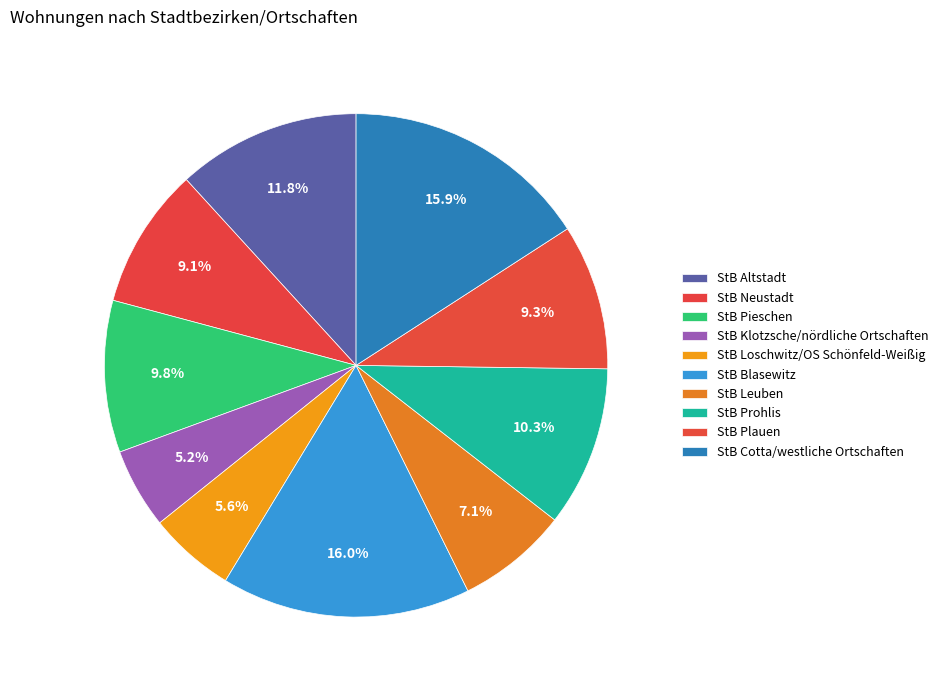

What is the change in value from StB Neustadt to StB Cotta/westliche Ortschaften?

+20927